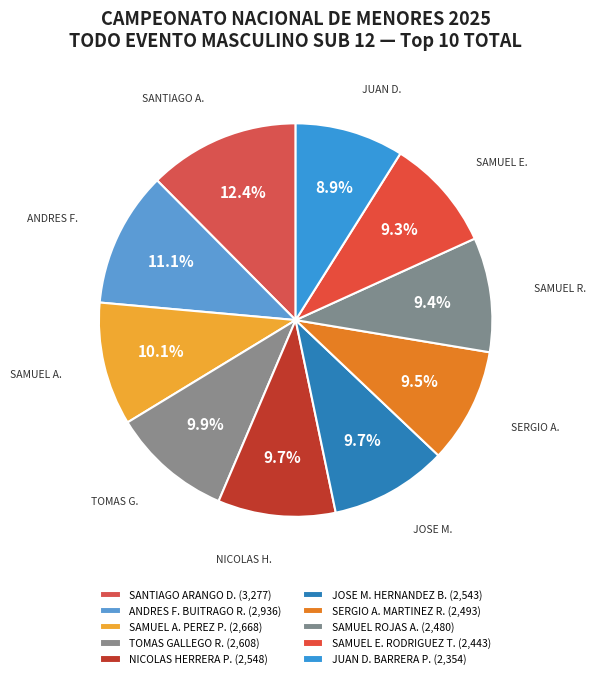

What is the largest slice in the pie chart?

SANTIAGO ARANGO D.